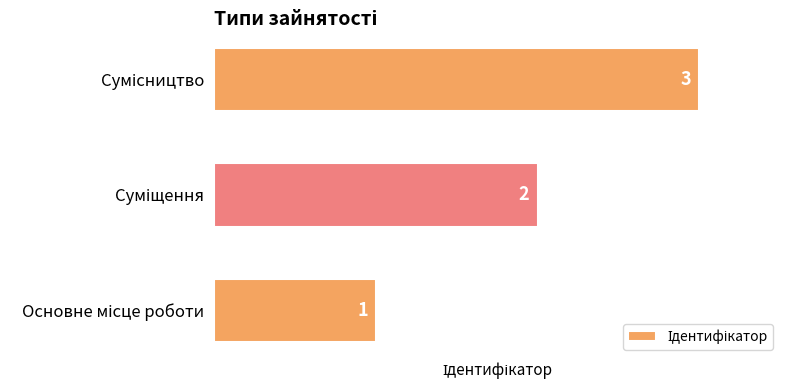

What is the maximum value shown in the chart?

3